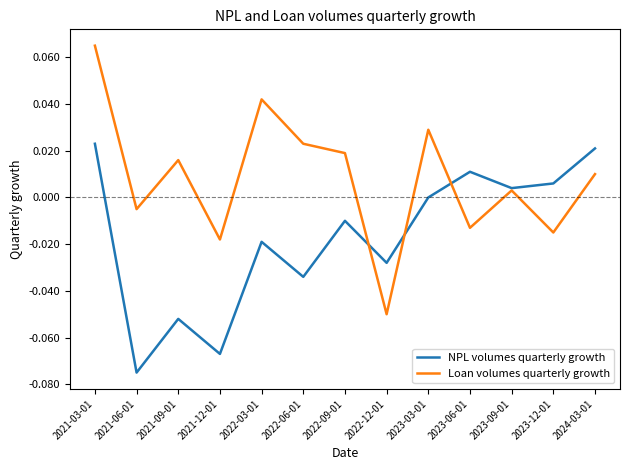

The value of Loan volumes quarterly growth at 2022-09-01 is 0.0. True or false?

True